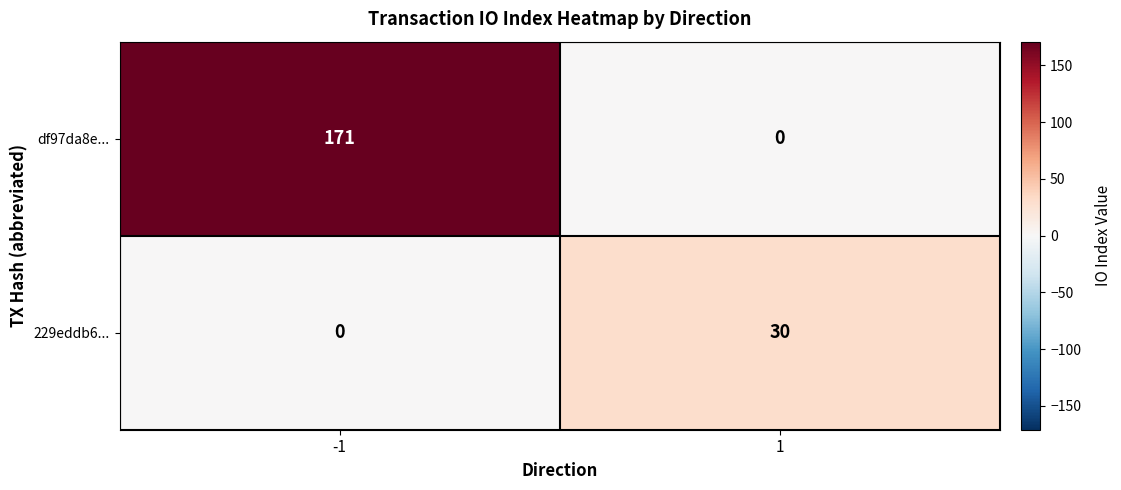

True or false: 229eddb6... has a value of 17 at -1.

False